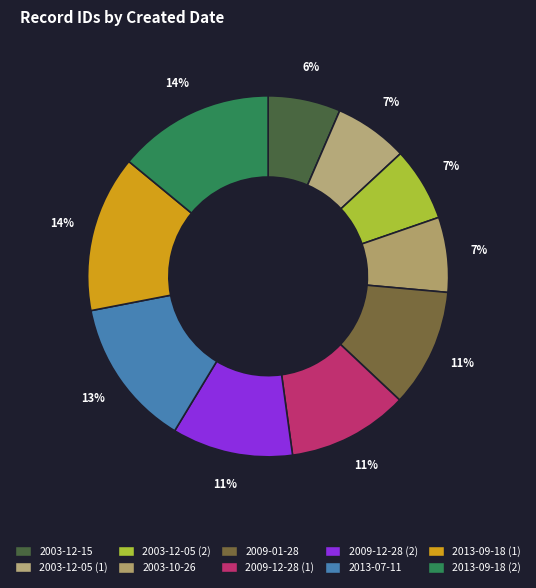

Count the number of slices in the pie.

10